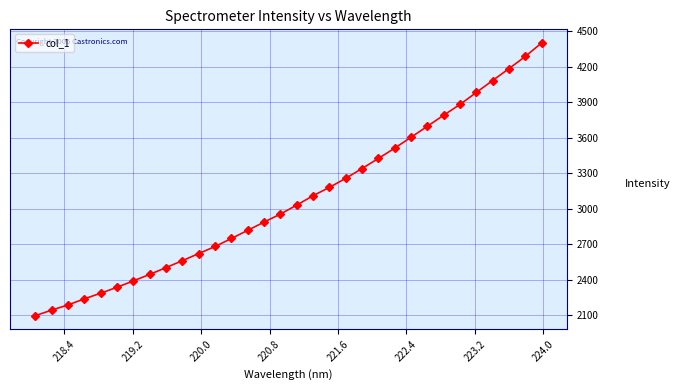

Count the number of data series in this chart.

1